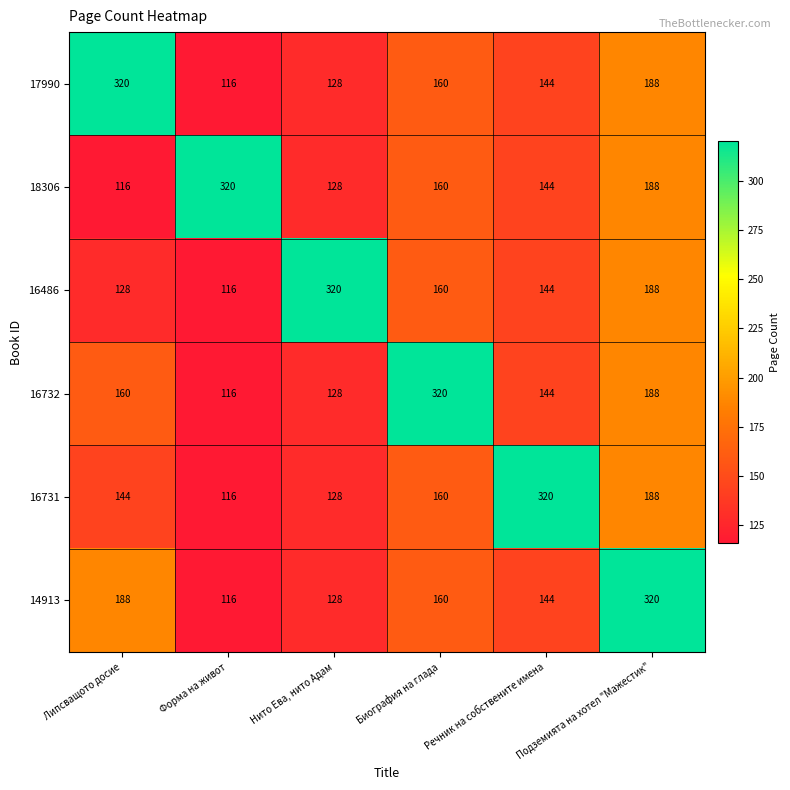

At which category is the sum across all series the highest?

Подземията на хотел "Мажестик"